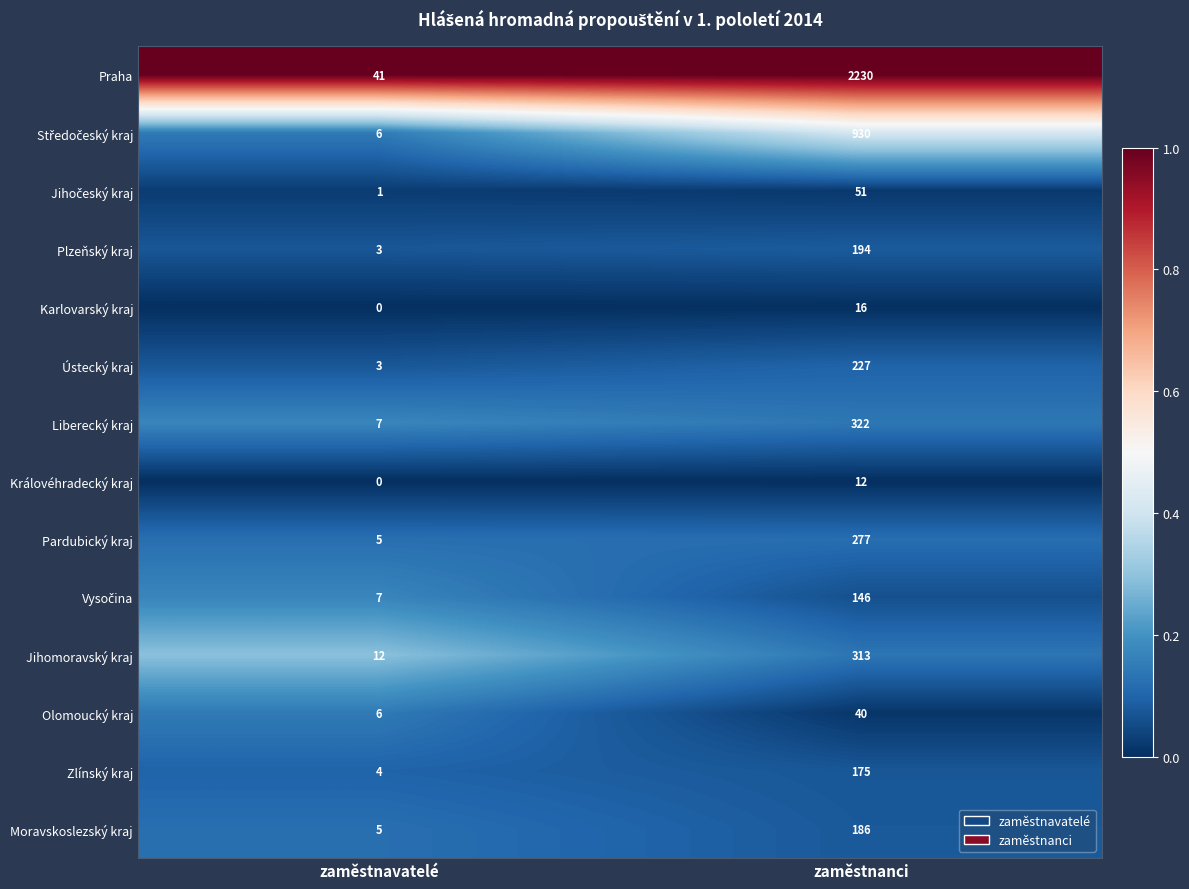

What value does the Pardubický kraj series have at zaměstnanci, to the nearest 5?

275